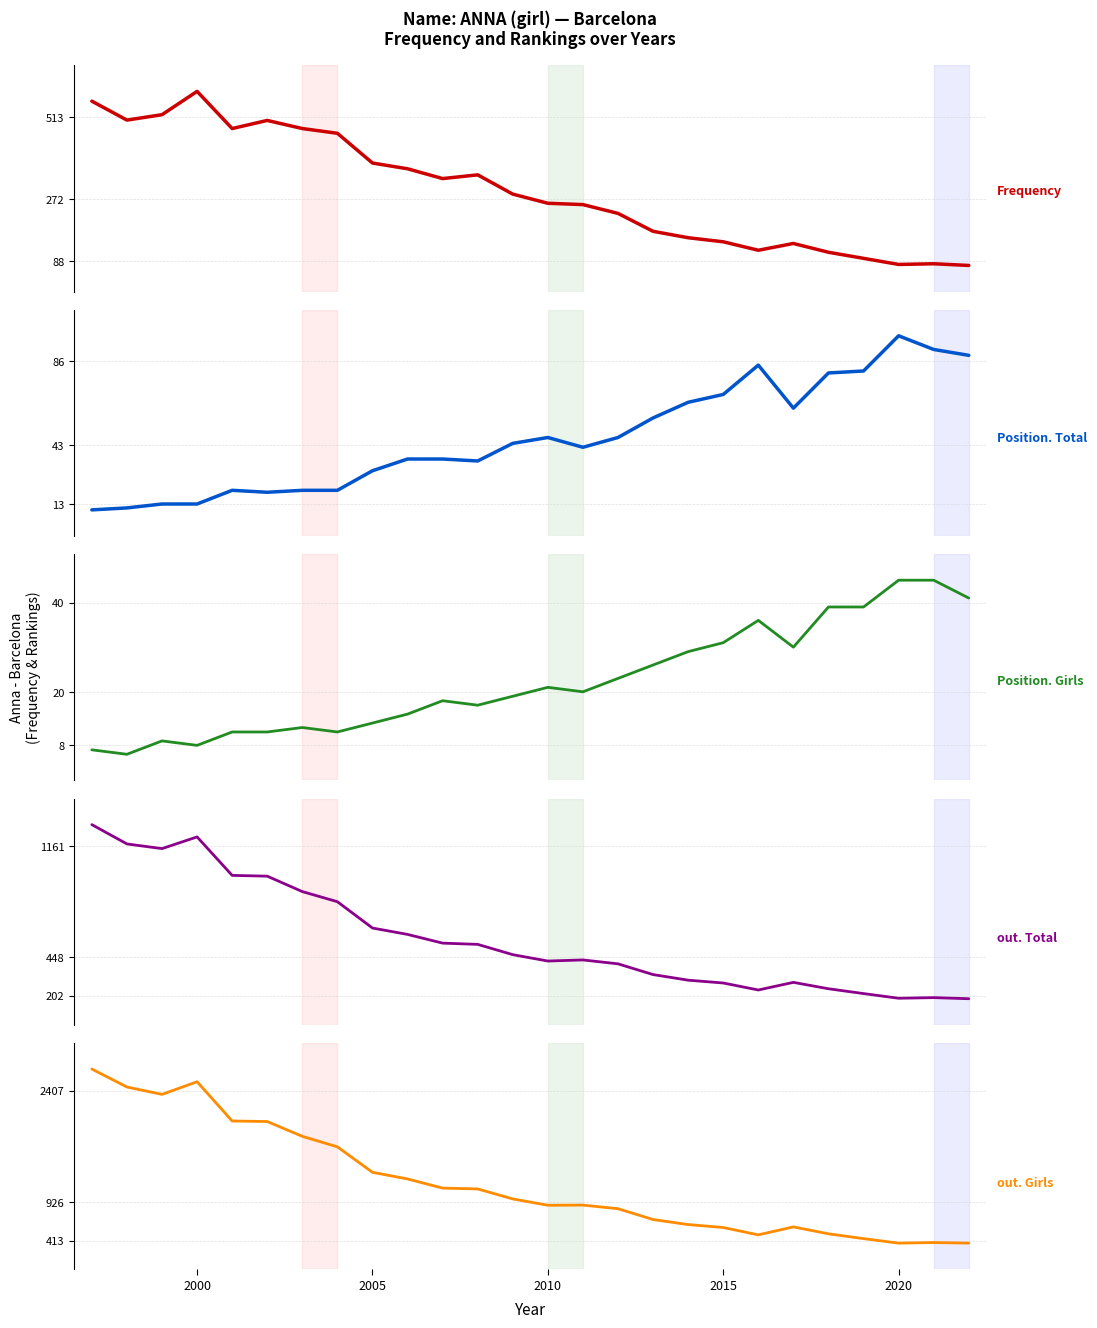

True or false: Position. Total and out. Total cross at least once.

False